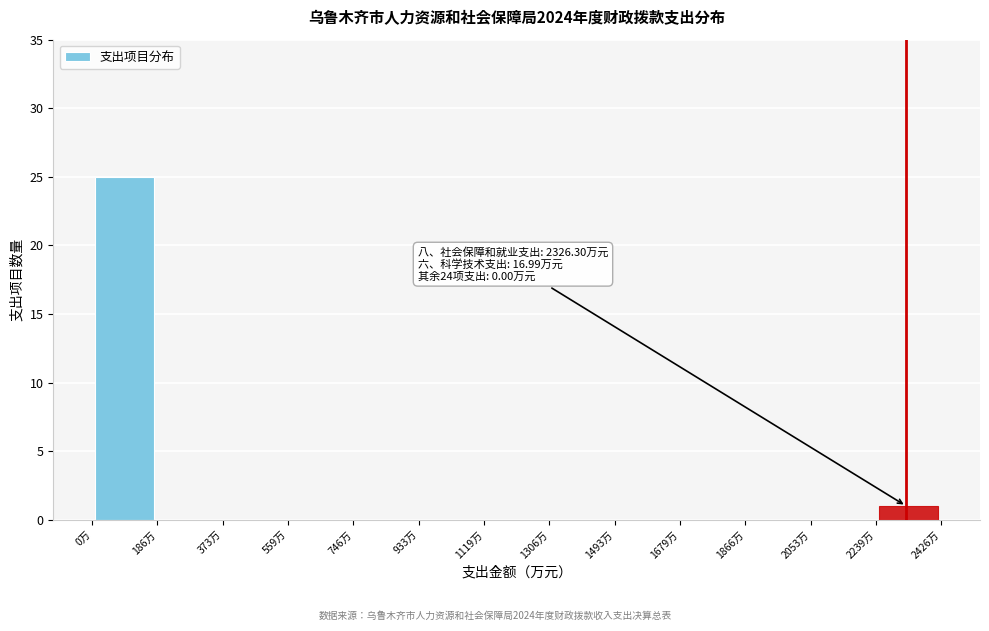

Which range on the x-axis has the tallest bar?

0 to 180